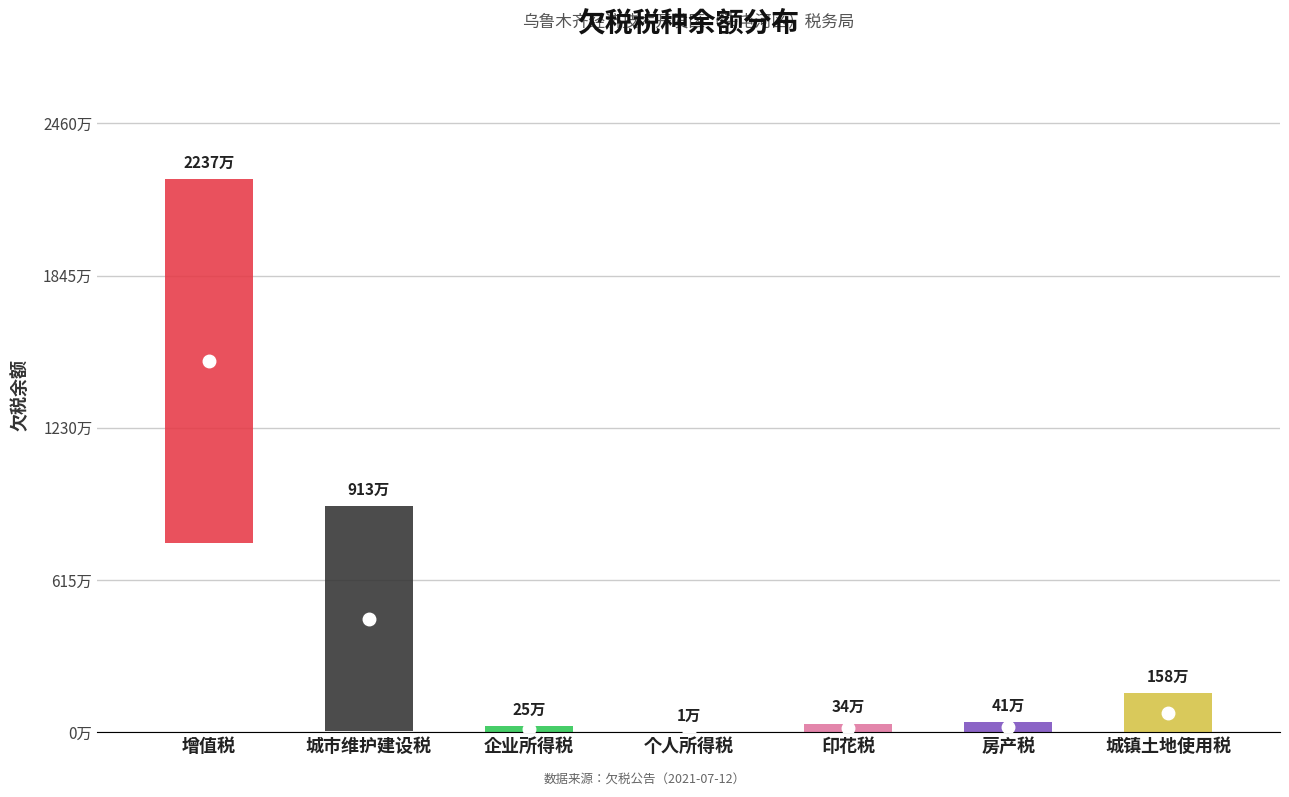

At how many categories does at least one series exceed 7706123?

2